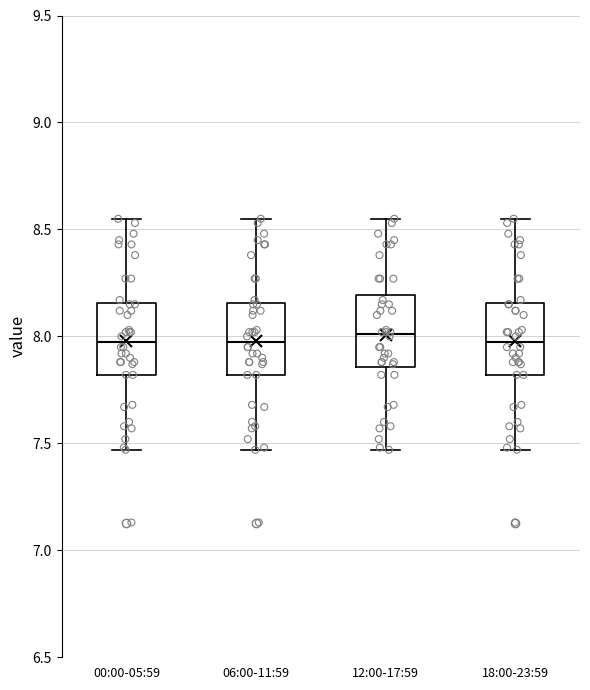

Reading left to right, read every box against the y-axis: the position of its median line, the range the box covers, and the ends of its whiskers. The values are not printed on the chart, so give them approximately, as read against the axis.

00:00-05:59: median 8.00, box 7.80 to 8.15, whiskers 7.45 to 8.55
06:00-11:59: median 8.00, box 7.80 to 8.15, whiskers 7.45 to 8.55
12:00-17:59: median 8.00, box 7.85 to 8.20, whiskers 7.45 to 8.55
18:00-23:59: median 8.00, box 7.80 to 8.15, whiskers 7.45 to 8.55